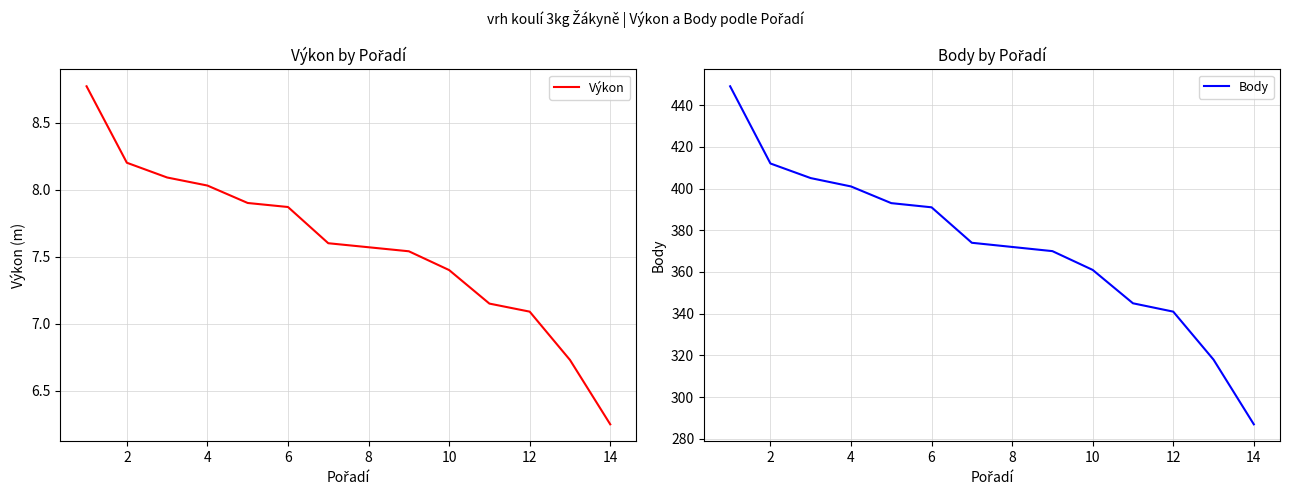

True or false: Body has more than 1 interior local peaks.

False